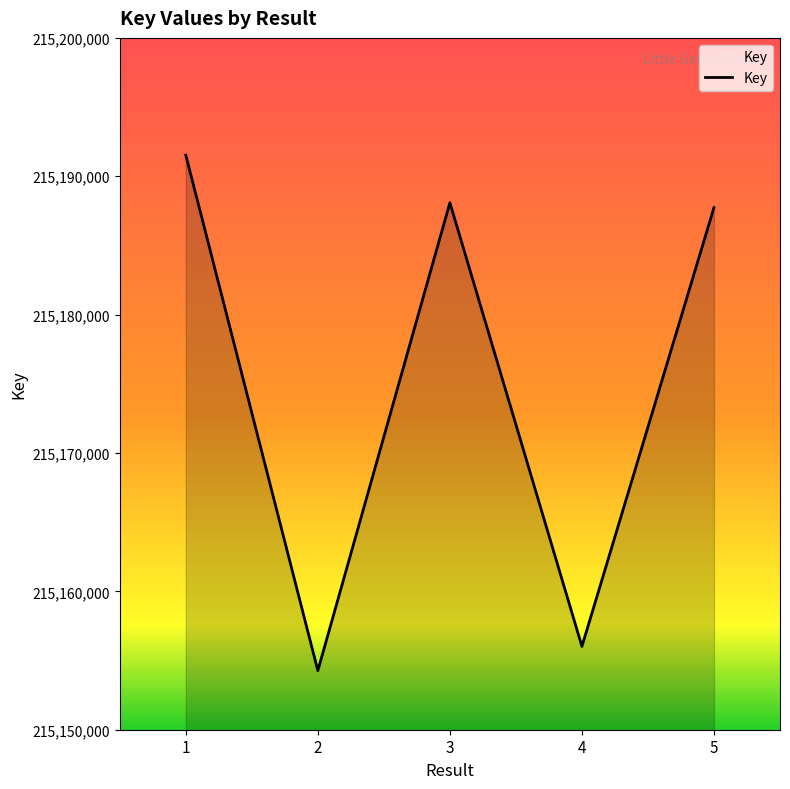

What is the sum of the values at 2 and 3?

430342358